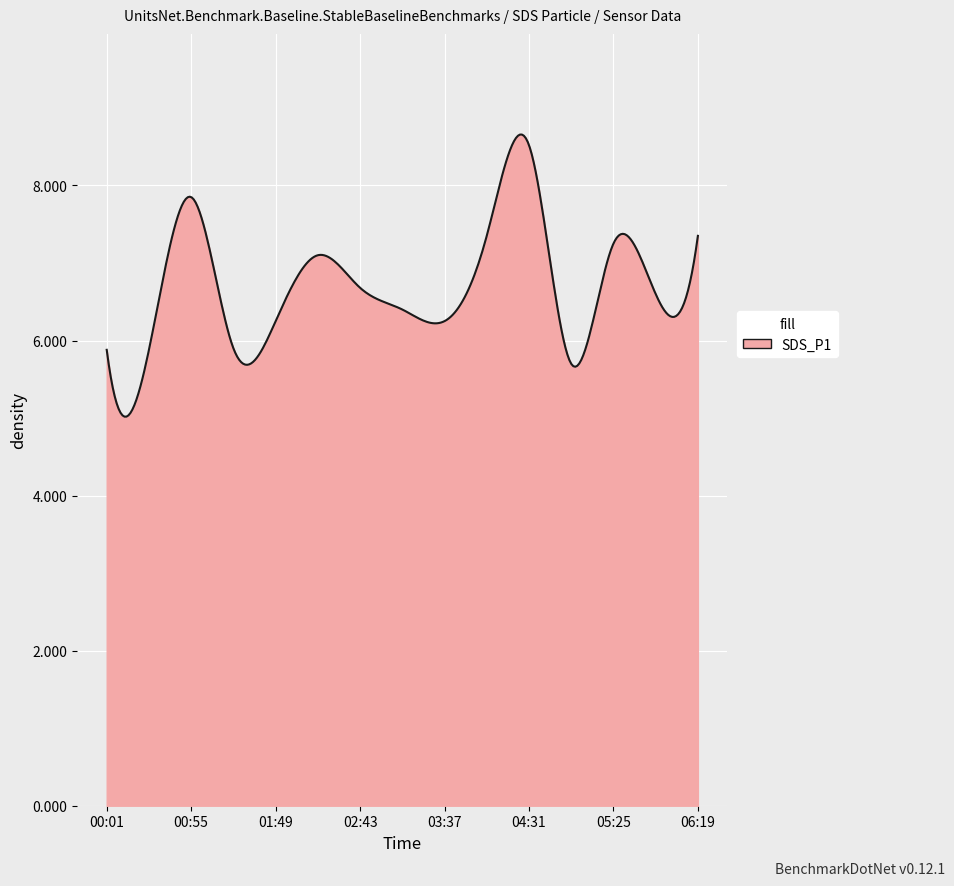

What is the maximum value shown in the chart?

8.7